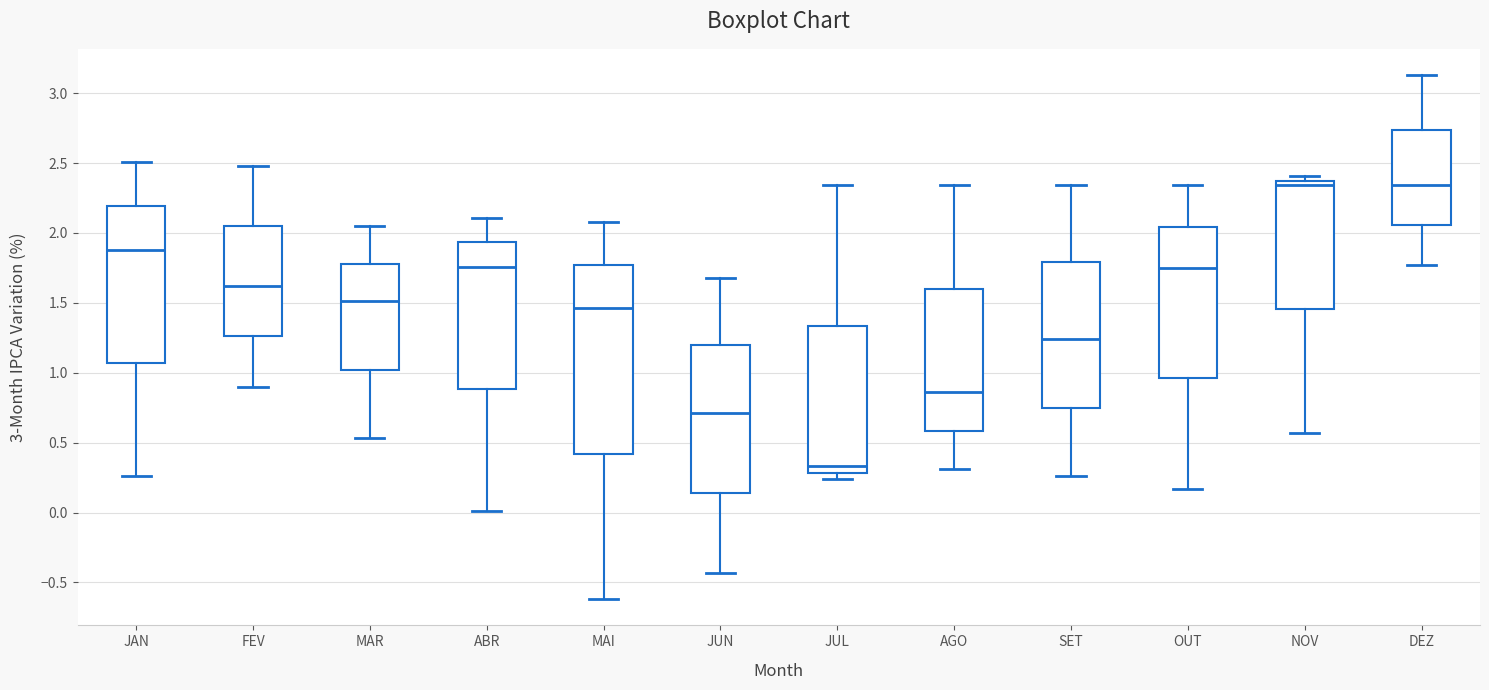

Reading left to right, read every box against the y-axis: the position of its median line, the range the box covers, and the ends of its whiskers. The values are not printed on the chart, so give them approximately, as read against the axis.

JAN: median 1.90, box 1.05 to 2.20, whiskers 0.25 to 2.50
FEV: median 1.60, box 1.25 to 2.05, whiskers 0.90 to 2.50
MAR: median 1.50, box 1.00 to 1.80, whiskers 0.55 to 2.05
ABR: median 1.75, box 0.90 to 1.95, whiskers 0.00 to 2.10
MAI: median 1.45, box 0.40 to 1.75, whiskers -0.60 to 2.10
JUN: median 0.70, box 0.15 to 1.20, whiskers -0.45 to 1.70
JUL: median 0.35, box 0.30 to 1.35, whiskers 0.25 to 2.35
AGO: median 0.85, box 0.60 to 1.60, whiskers 0.30 to 2.35
SET: median 1.25, box 0.75 to 1.80, whiskers 0.25 to 2.35
OUT: median 1.75, box 0.95 to 2.05, whiskers 0.15 to 2.35
NOV: median 2.35, box 1.45 to 2.40, whiskers 0.55 to 2.40 (just above the box's upper edge)
DEZ: median 2.35, box 2.05 to 2.75, whiskers 1.75 to 3.15